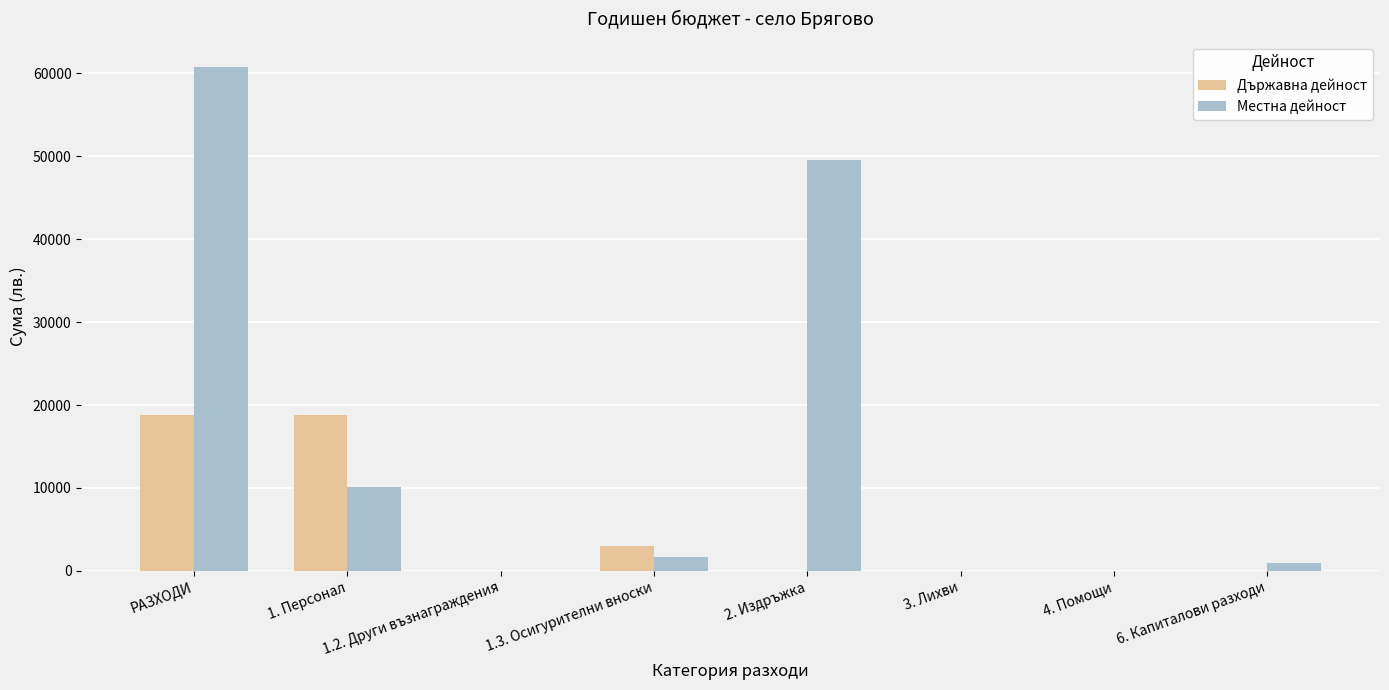

Which series has the widest spread of values?

Местна дейност